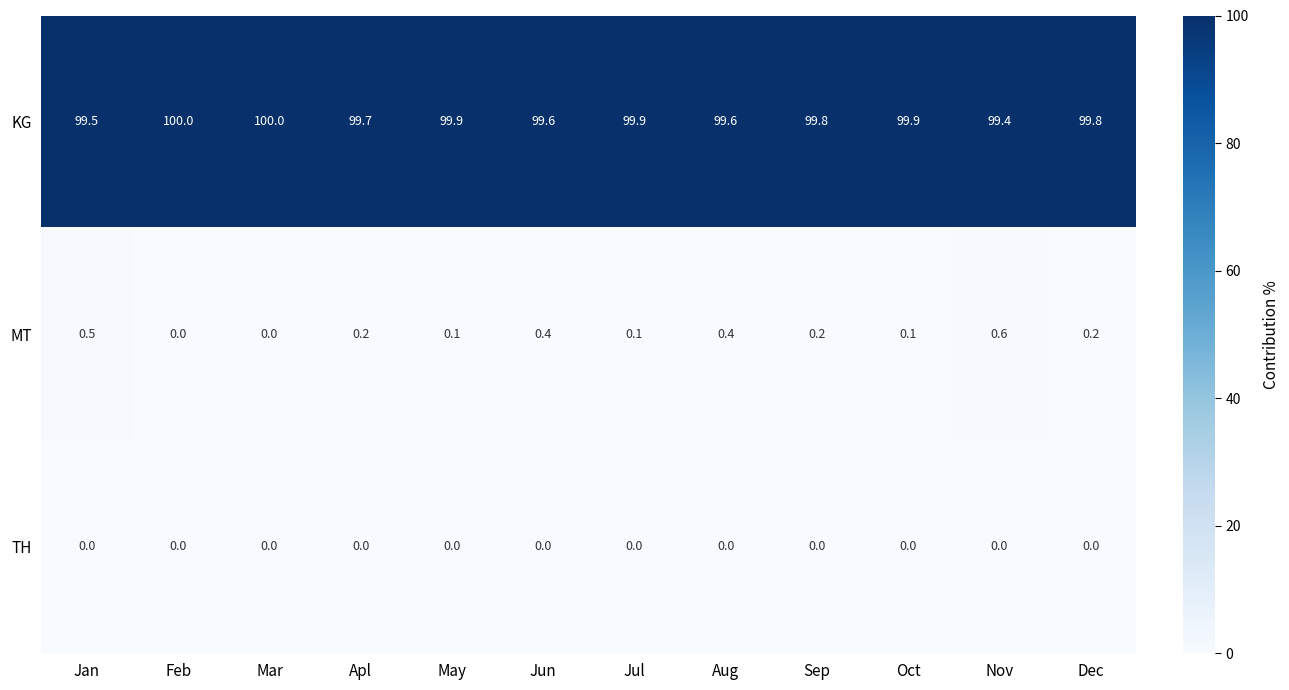

Between Apl and Jun, which series saw the biggest shift?

MT